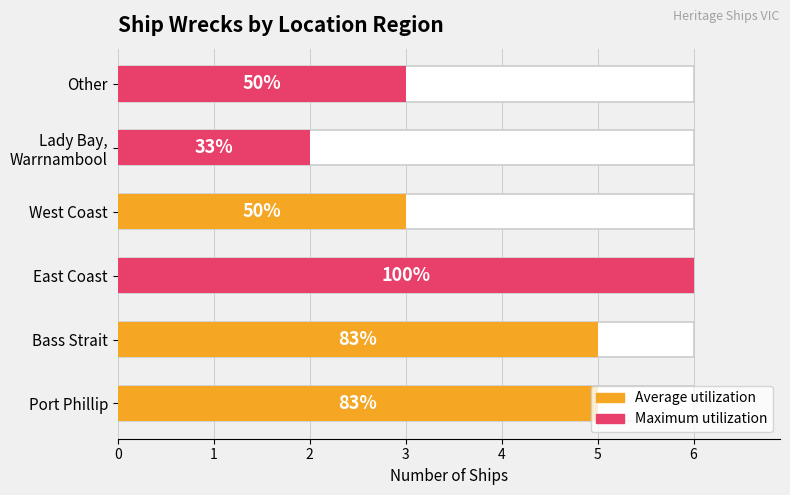

Are the bars horizontal?

Yes